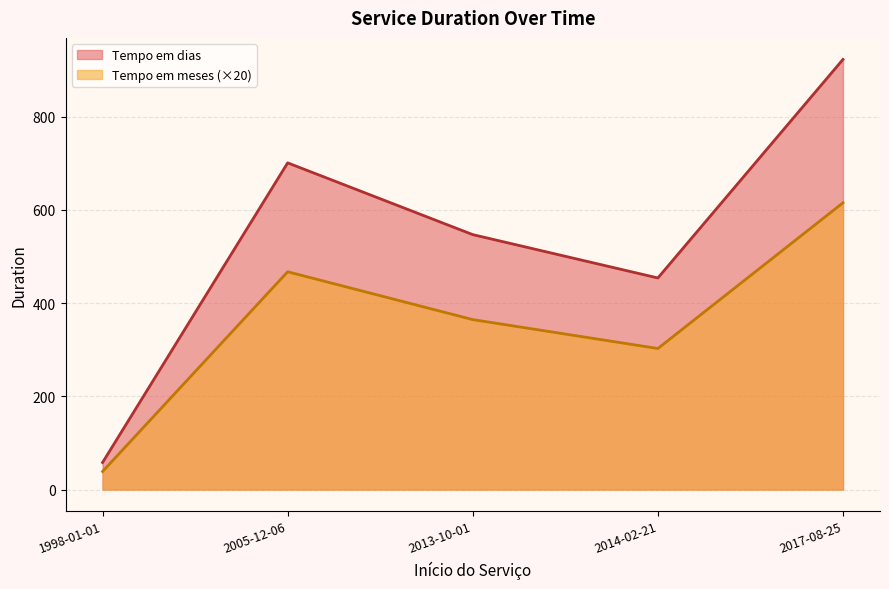

Read the Tempo em meses value at 2017-08-25.

30.8